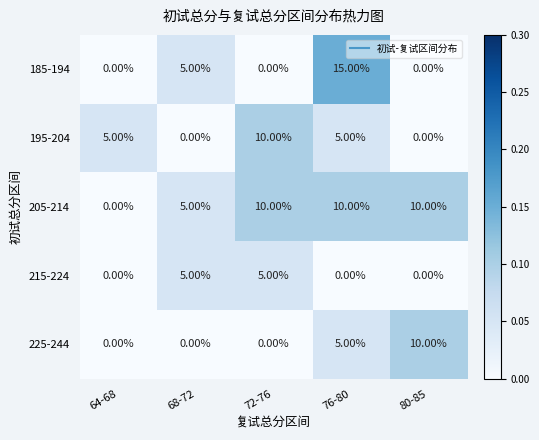

What is the sum of all 215-224 values?

10